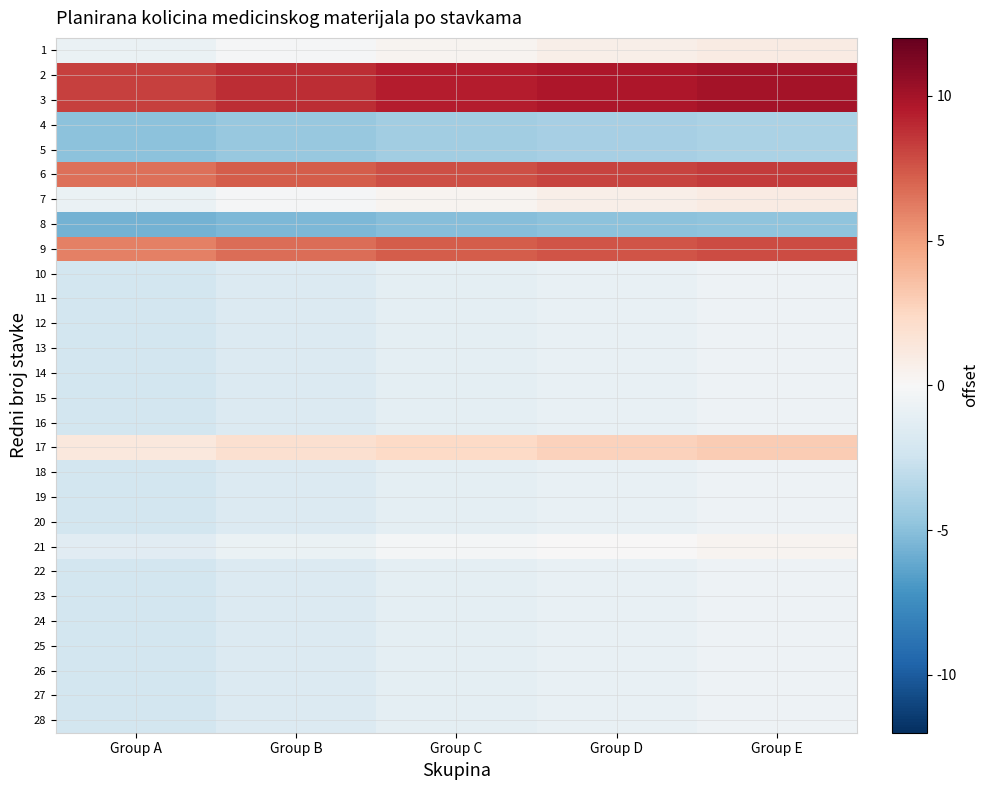

How many distinct data groups are displayed?

28